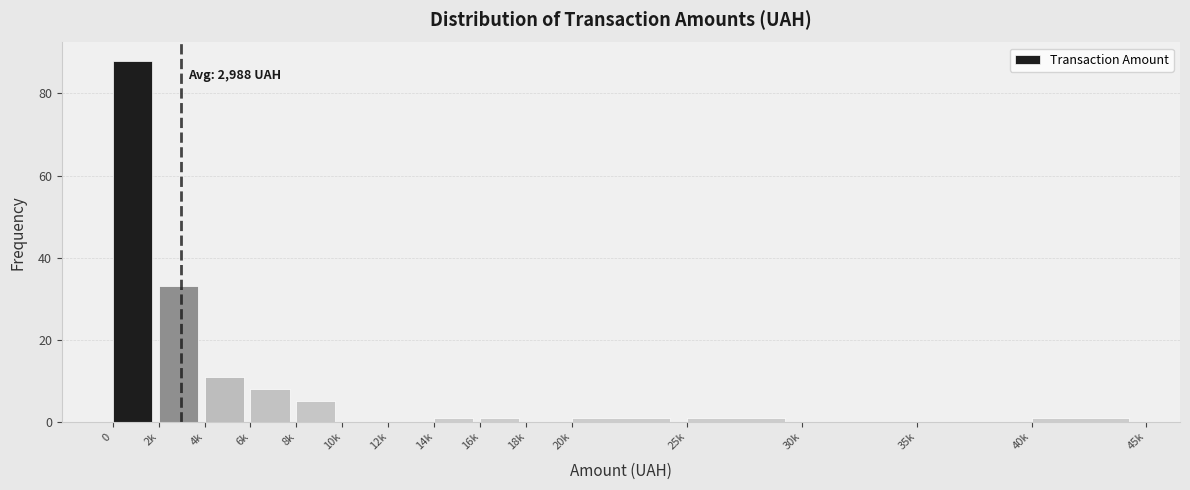

What is the sum of all values?

150